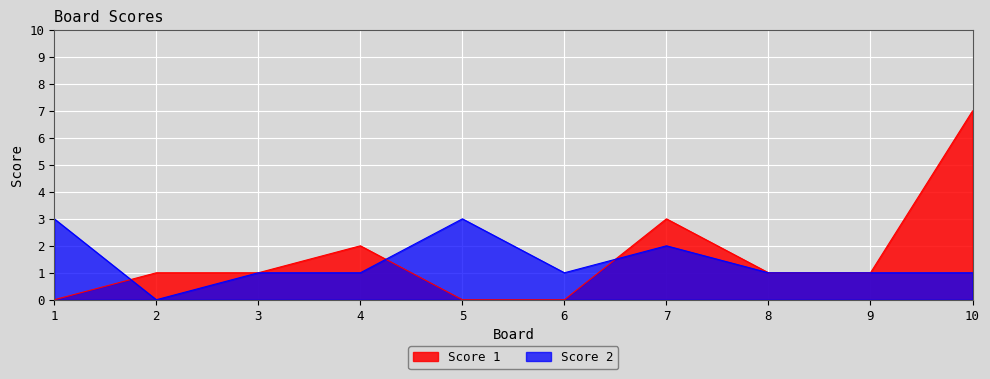

Is it true that Score 1 equals 0 at 5?

True